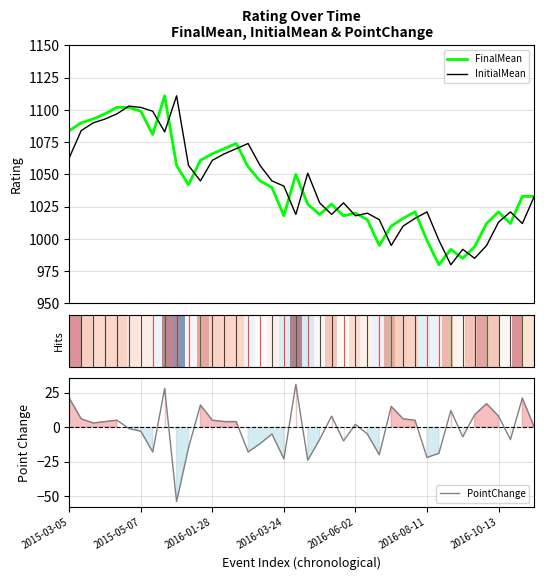

What is the maximum value for InitialMean?

1111